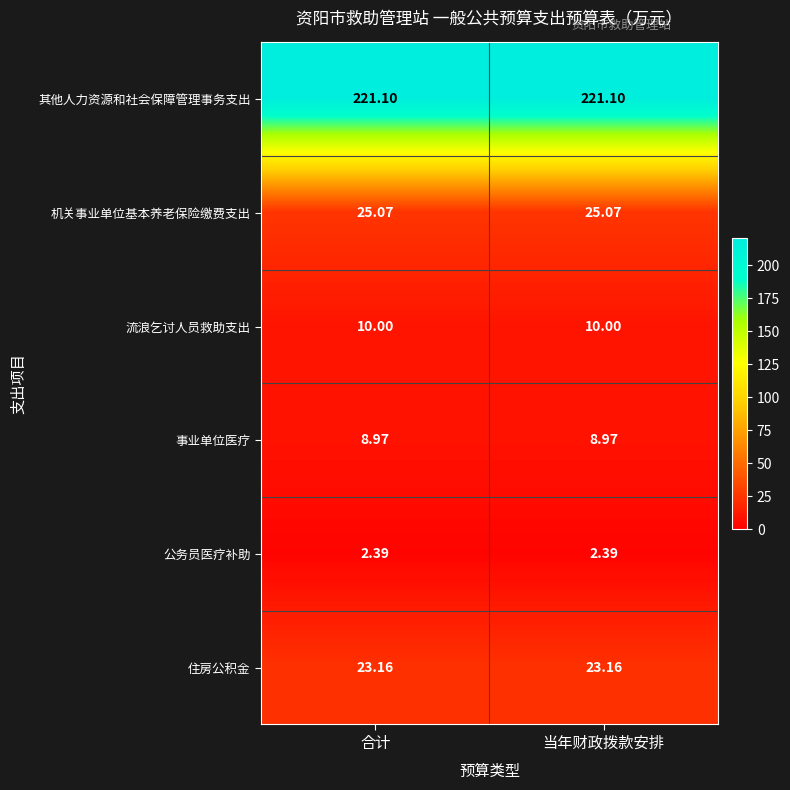

At 当年财政拨款安排, list the series in order from smallest to largest.

公务员医疗补助, 事业单位医疗, 流浪乞讨人员救助支出, 住房公积金, 机关事业单位基本养老保险缴费支出, 其他人力资源和社会保障管理事务支出